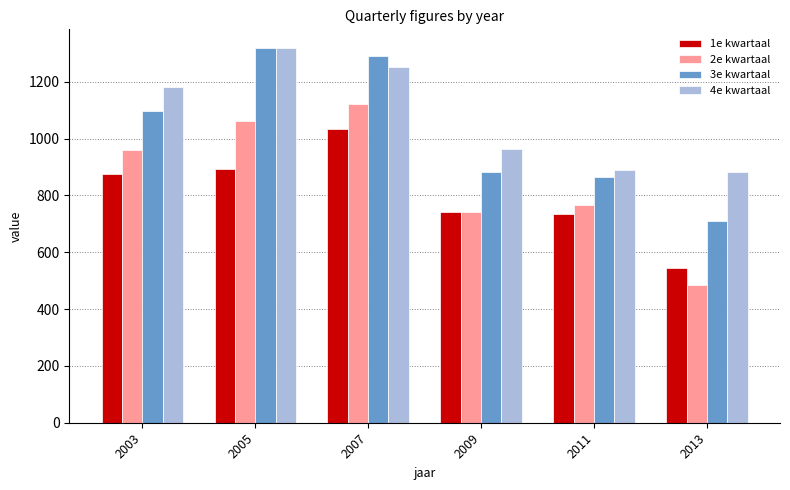

Reading left to right, what are all the values shown in this chart?

1e kwartaal: 877	894	1035	741	735	544
2e kwartaal: 959	1061	1123	743	767	484
3e kwartaal: 1098	1319	1292	881	864	710
4e kwartaal: 1182	1319	1252	964	889	882